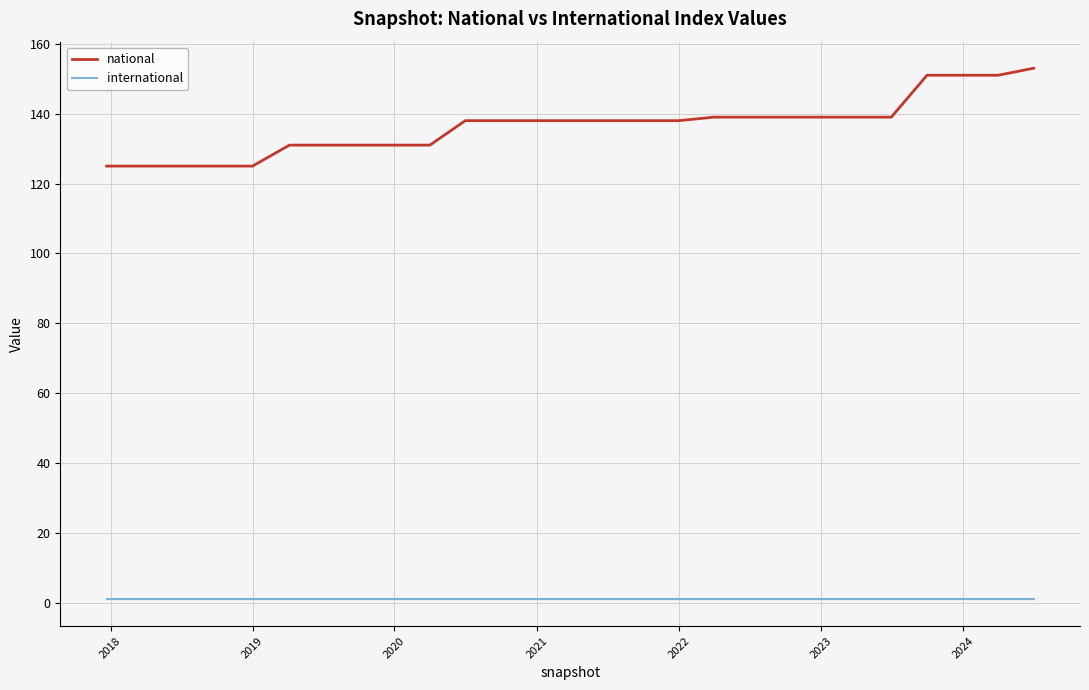

Does the chart display data point markers on the line(s)?

No